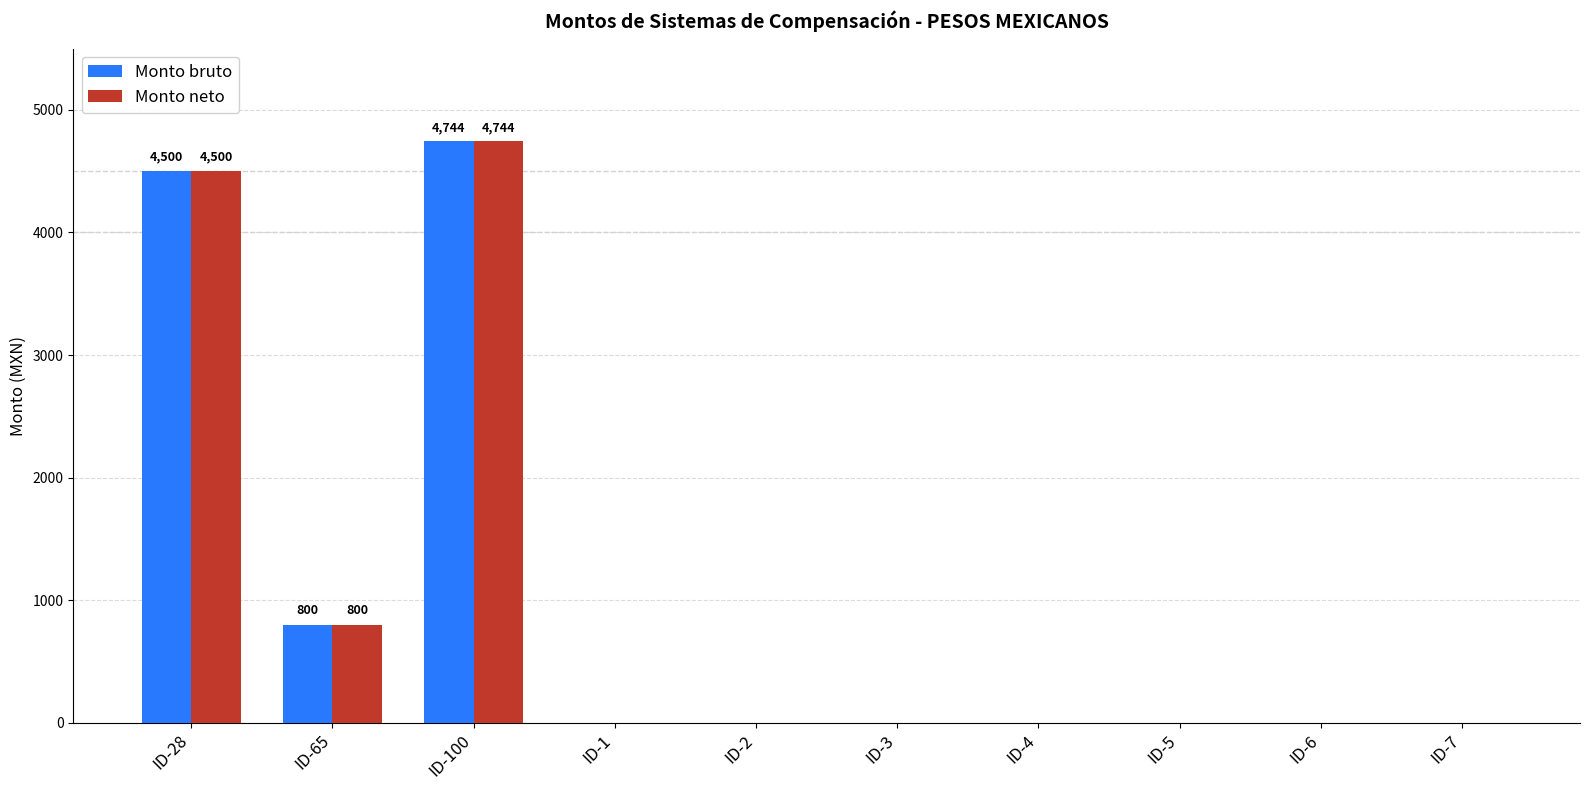

At which category does the chart reach its peak across all series?

ID-100